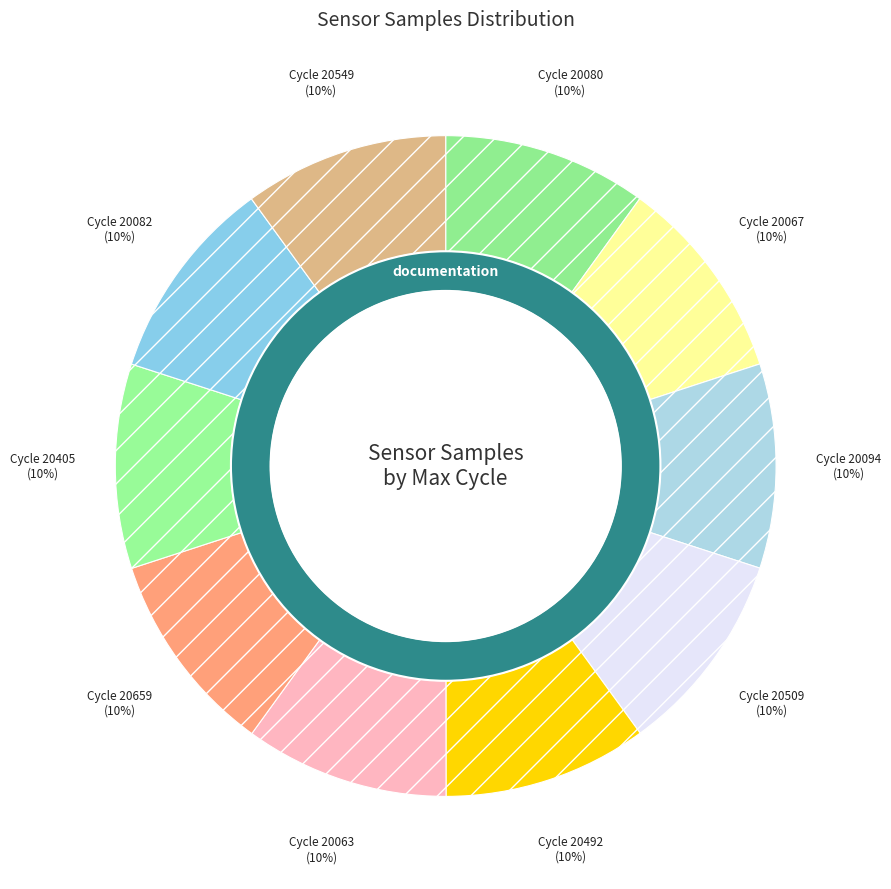

What is the largest slice in the pie chart?

20405